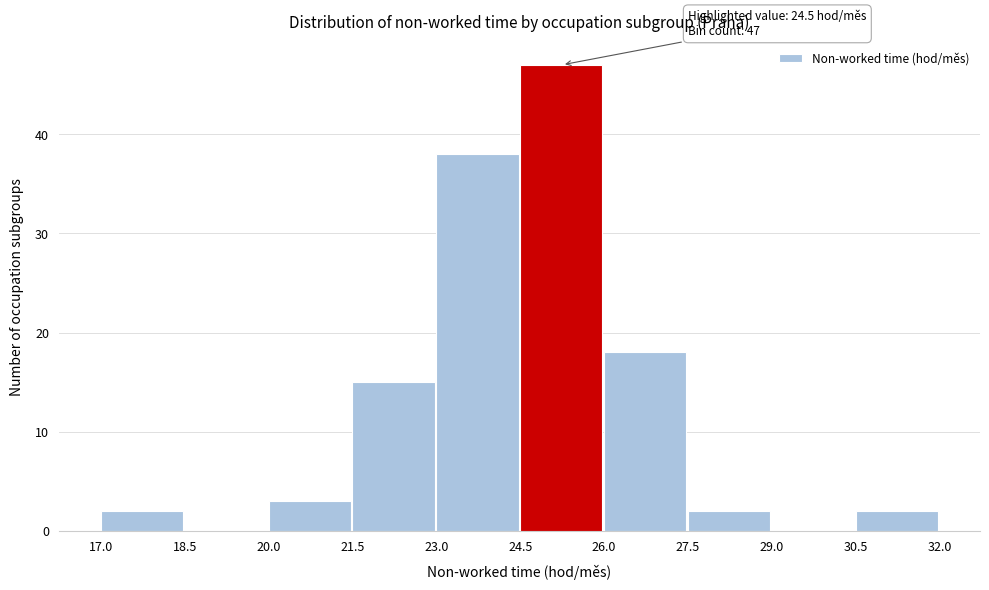

Which range on the x-axis has the tallest bar?

24.5 to 26.0